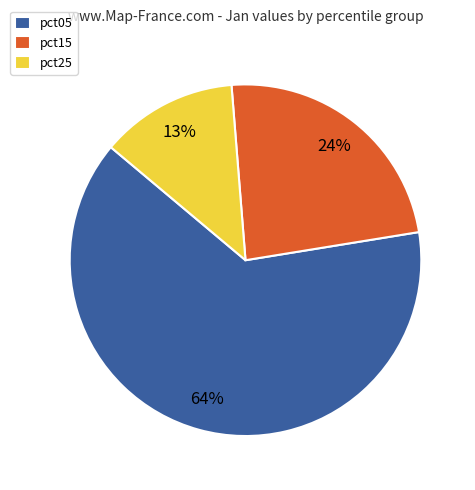

How many segments does this pie chart have?

3